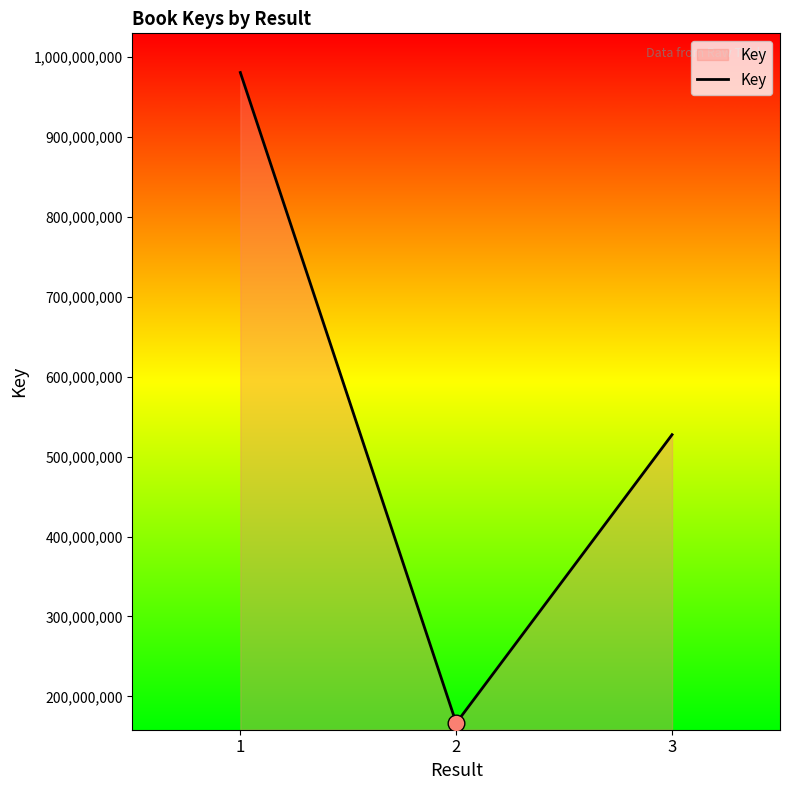

Does the chart display data point markers on the line(s)?

No